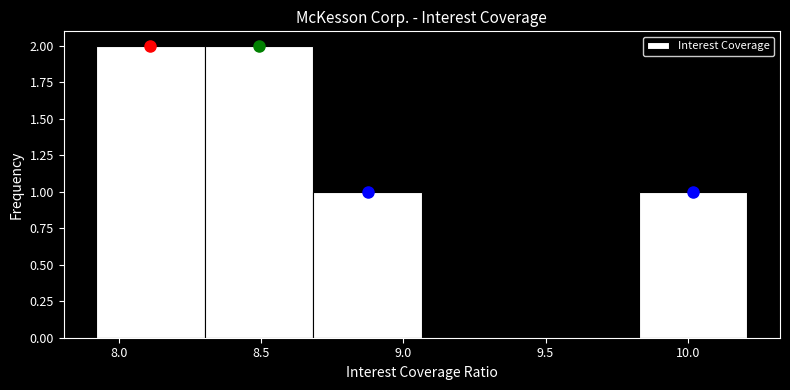

Reading left to right, transcribe this chart: for each bar, give the range it covers on the x-axis and its height. Neither the bar edges nor the heights are printed on the chart, so give them approximately, as read against the axes.

7.90 to 8.30: 2
8.30 to 8.70: 2
8.70 to 9.05: 1
9.05 to 9.45: 0
9.45 to 9.85: 0
9.85 to 10.20: 1